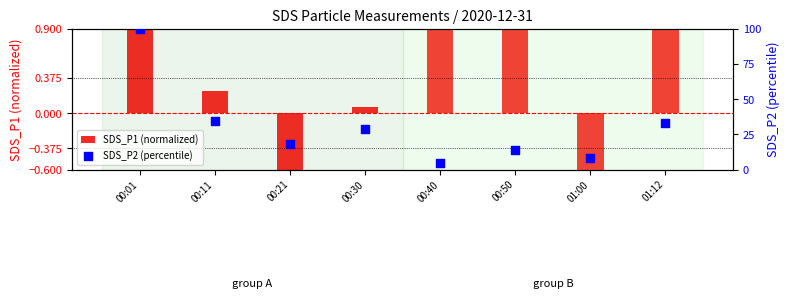

Which series reaches the maximum Y coordinate?

SDS_P2 (percentile)